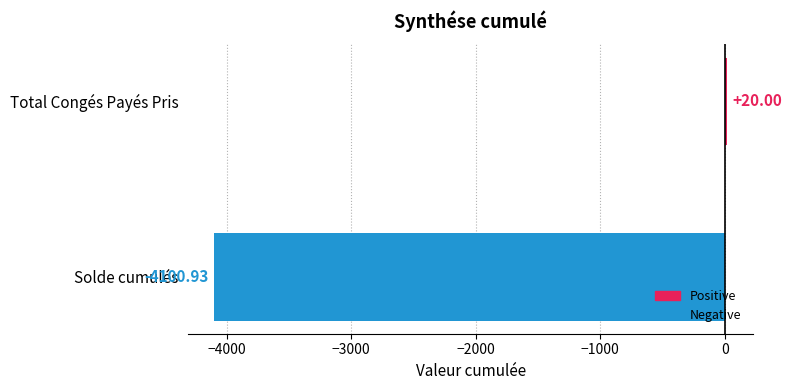

How many bars are there in total?

2